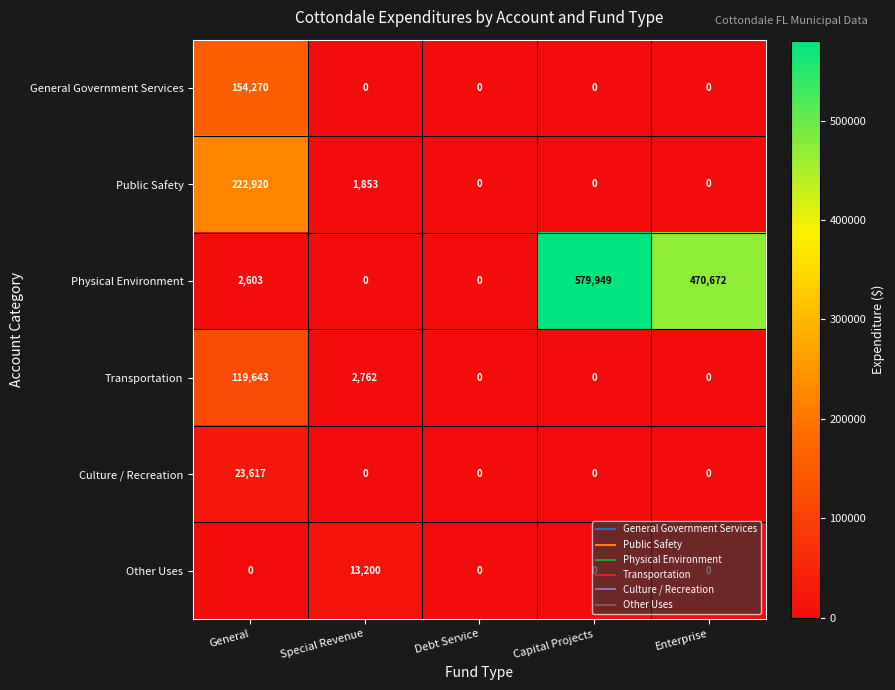

The Culture / Recreation series shows 14510 at Special Revenue. True or false?

False